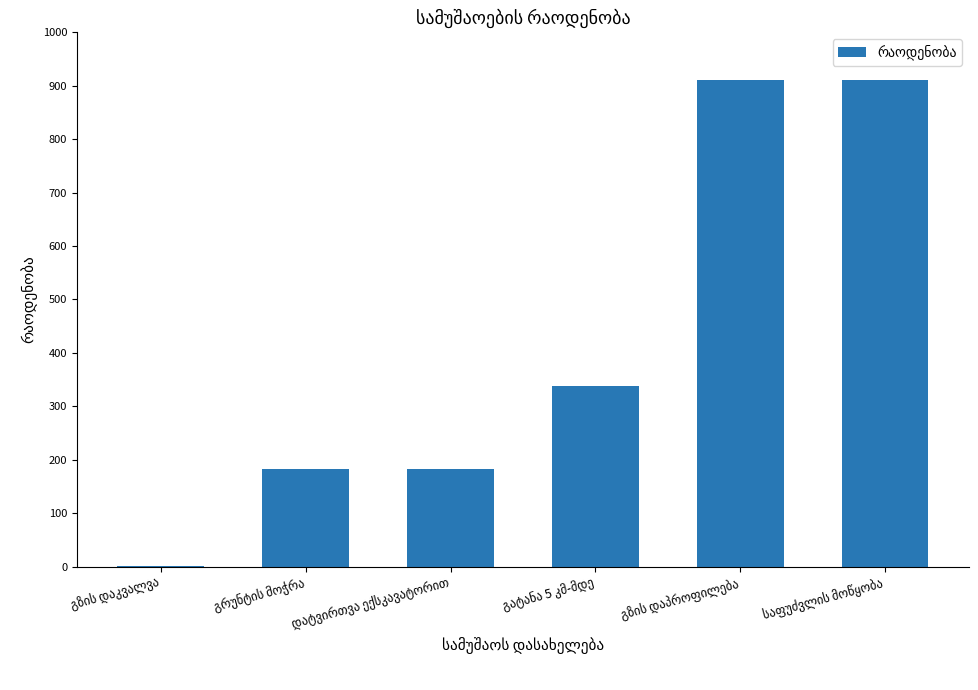

What is the sum of all values?

2523.9